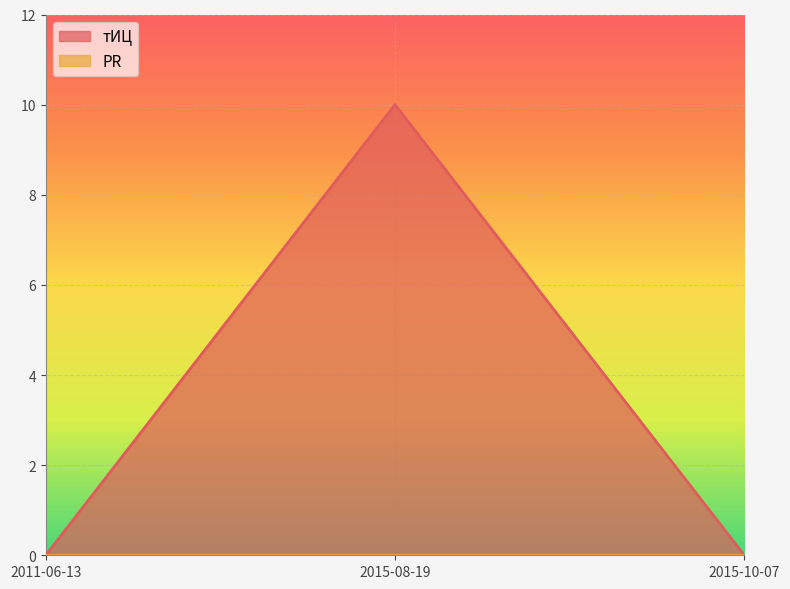

The value at 2015-10-07 is -6. True or false?

False